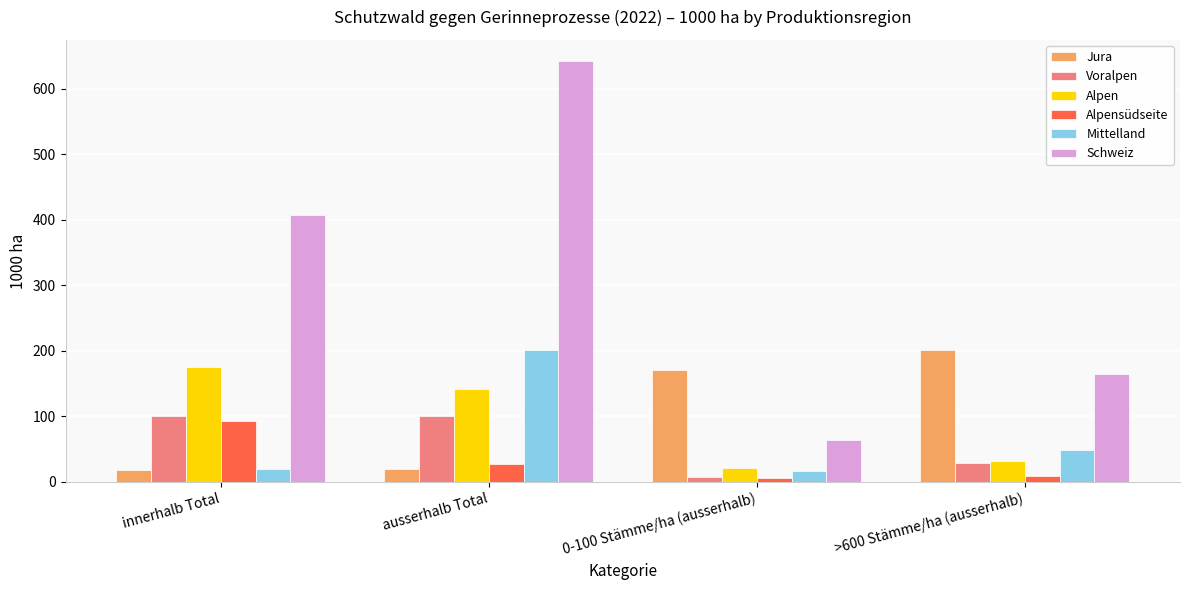

Which category has the highest value across all series?

ausserhalb Total